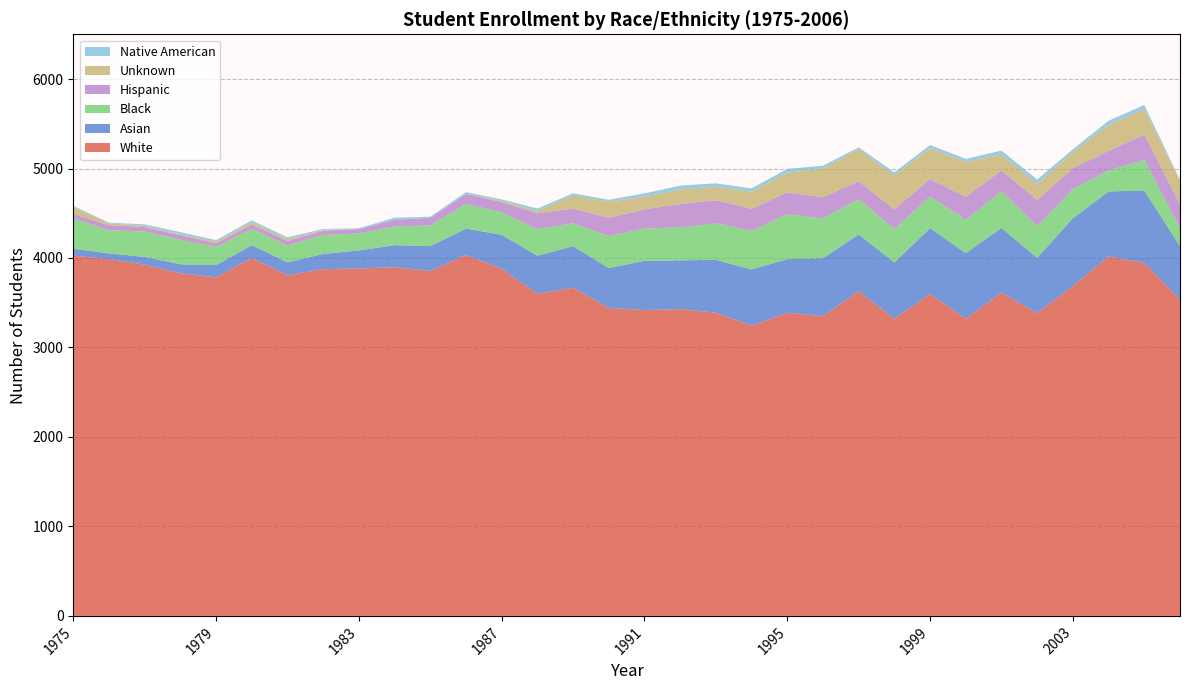

Reading left to right, what are all the values shown in this chart?

White: 4026	3988	3925	3830	3783	4001	3807	3875	3882	3897	3854	4033	3880	3600	3668	3442	3418	3429	3388	3244	3387	3349	3629	3320	3600	3321	3611	3385	3686	4016	3945	3538
Asian: 78	64	87	100	137	143	144	171	202	247	278	296	379	425	464	446	550	545	591	628	600	649	635	630	734	733	725	617	758	728	809	595
Black: 337	258	284	273	203	182	188	213	189	209	232	275	251	298	256	356	361	368	408	430	504	444	393	373	353	371	409	355	325	233	342	196
Hispanic: 52	57	49	53	41	48	51	46	50	75	83	111	115	176	164	207	214	262	259	249	243	237	201	223	195	259	236	291	236	220	286	276
Unknown: 77	20	15	9	19	24	22	9	0	0	0	1	15	25	146	178	142	161	152	190	220	320	355	377	347	389	174	179	178	290	283	257
Native American: 13	8	16	24	16	22	19	10	9	22	14	20	15	28	25	21	37	44	36	37	42	32	23	34	33	35	45	50	32	47	45	11